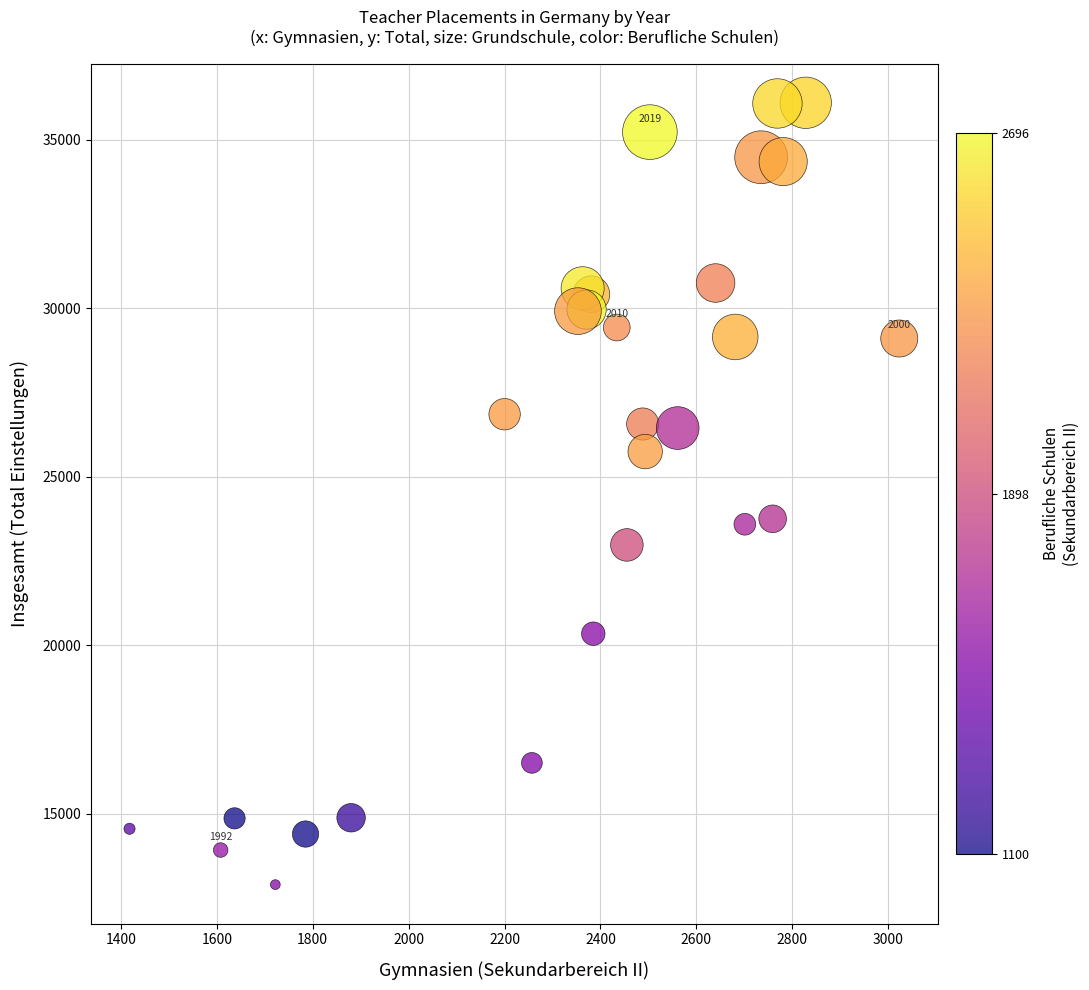

What is the range of X values (max minus min)?

1605.0